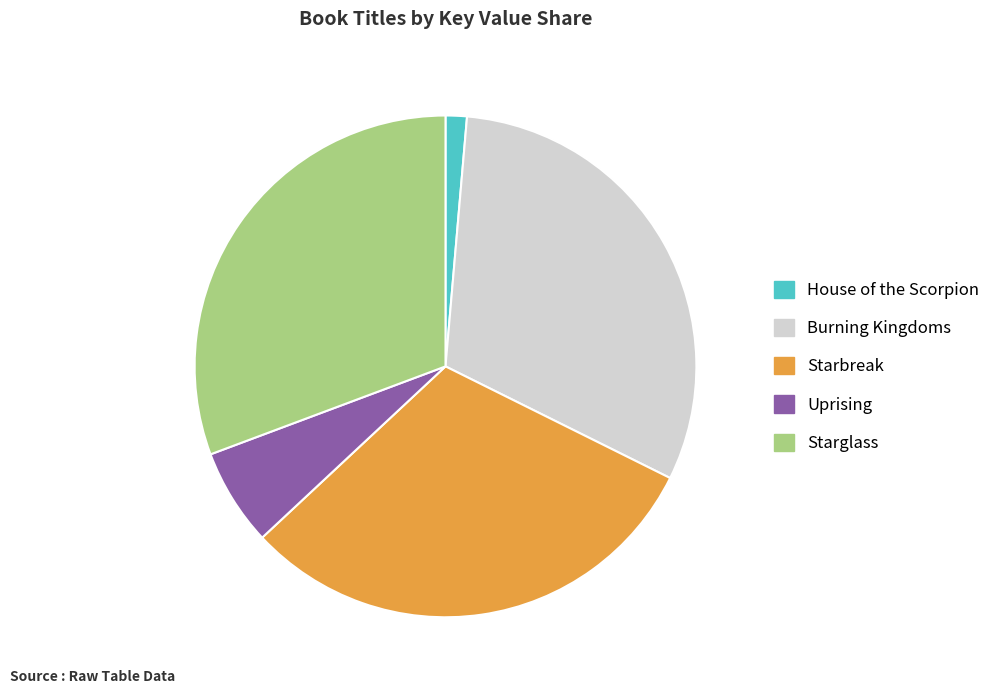

Is there a majority slice in this chart?

No